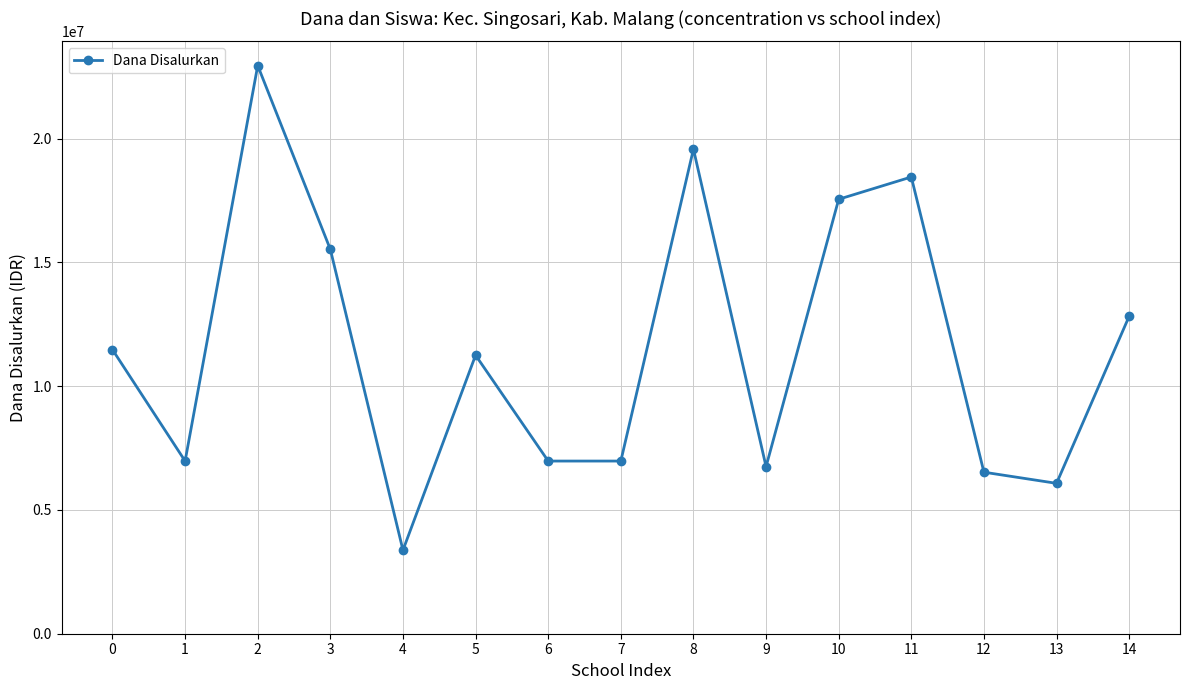

The chart shows a value of 12312702 at 7. True or false?

False